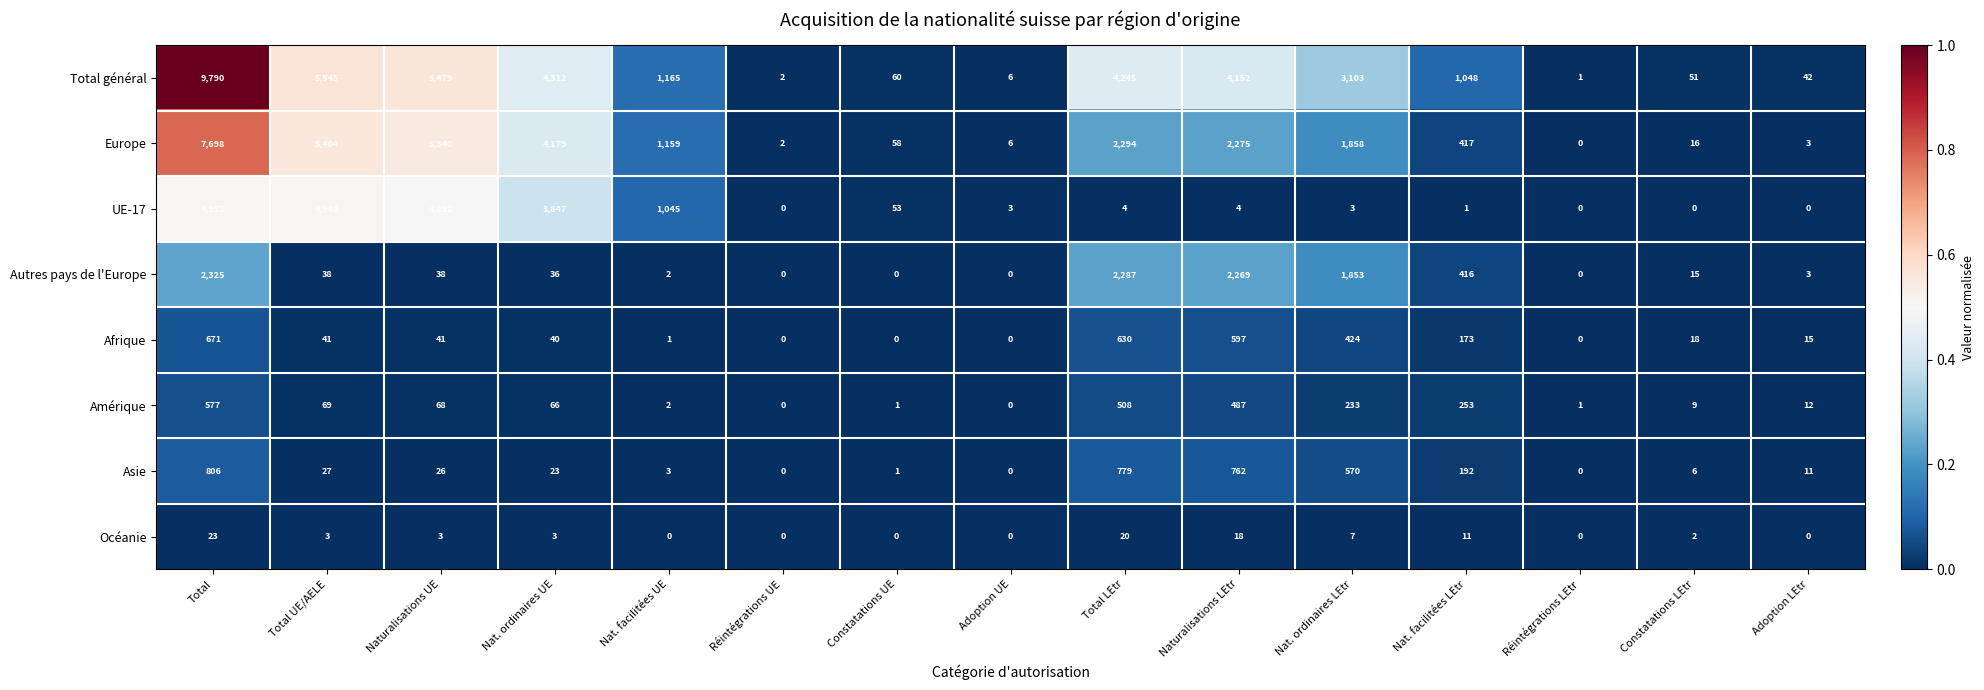

Rank the series by their maximum value, from highest to lowest.

Total général, Europe, UE-17, Autres pays de l'Europe, Asie, Afrique, Amérique, Océanie